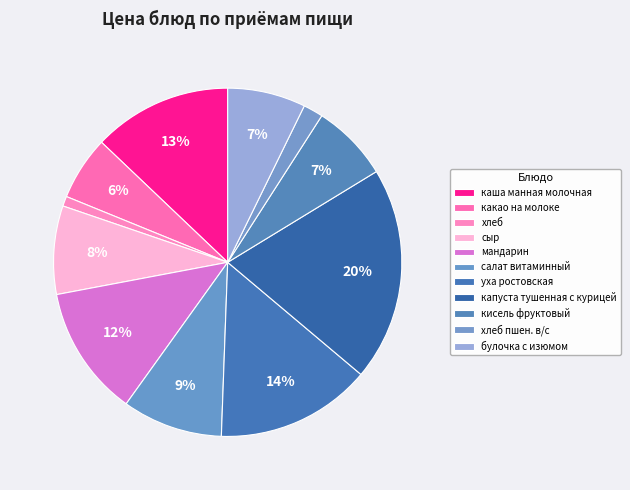

Which slice is the largest?

капуста тушенная с курицей